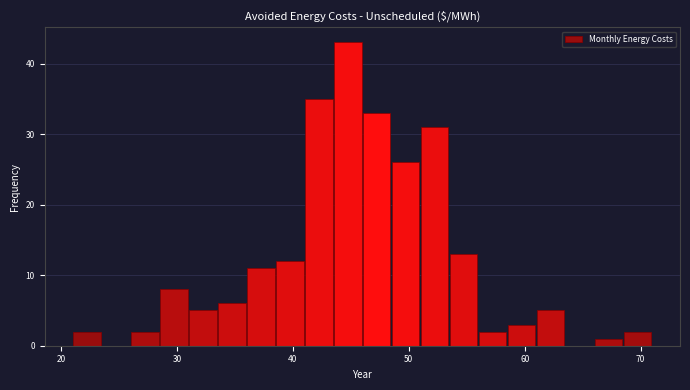

Around what value on the x-axis is the tallest bar? Give the approximate position of its centre, as read against the axis.

45